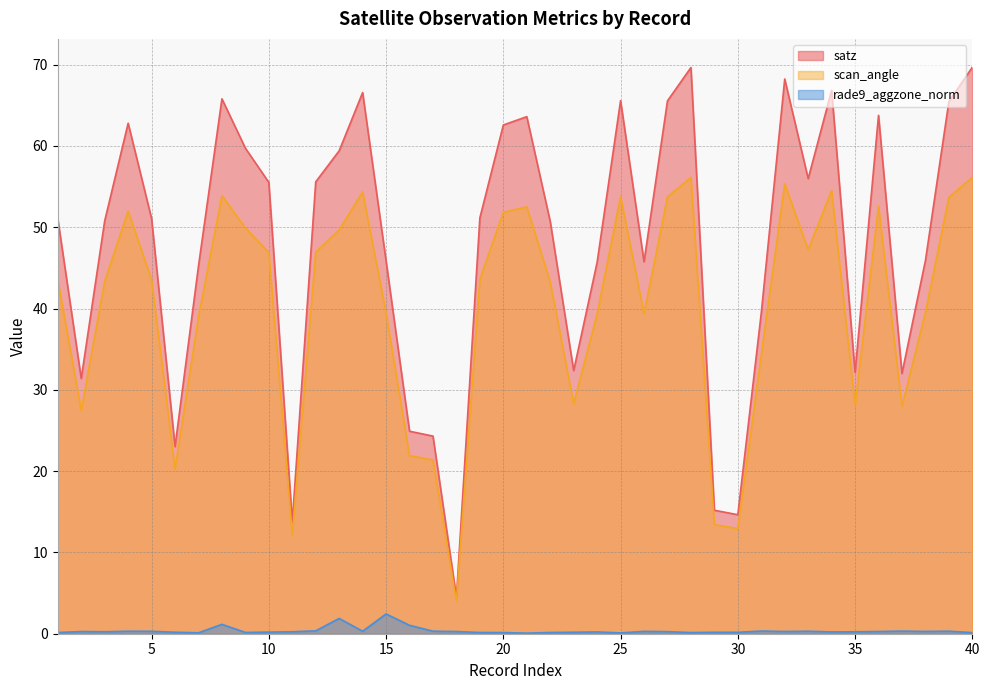

Where is the first local minimum for satz?

2